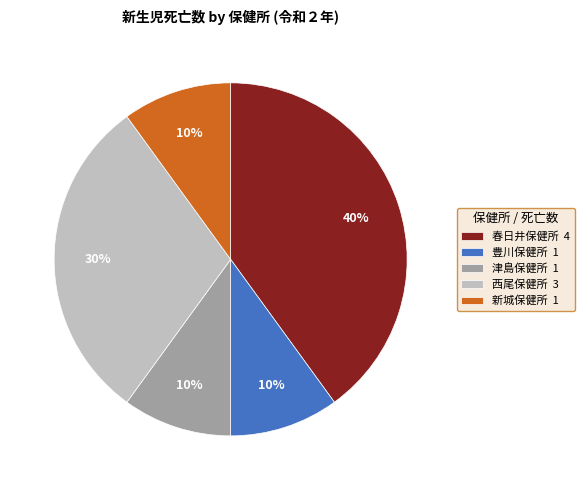

Is it true that 津島保健所 1 is 18% of the pie?

False